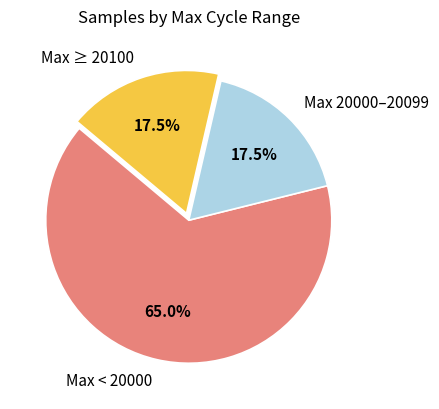

How many segments does this pie chart have?

3